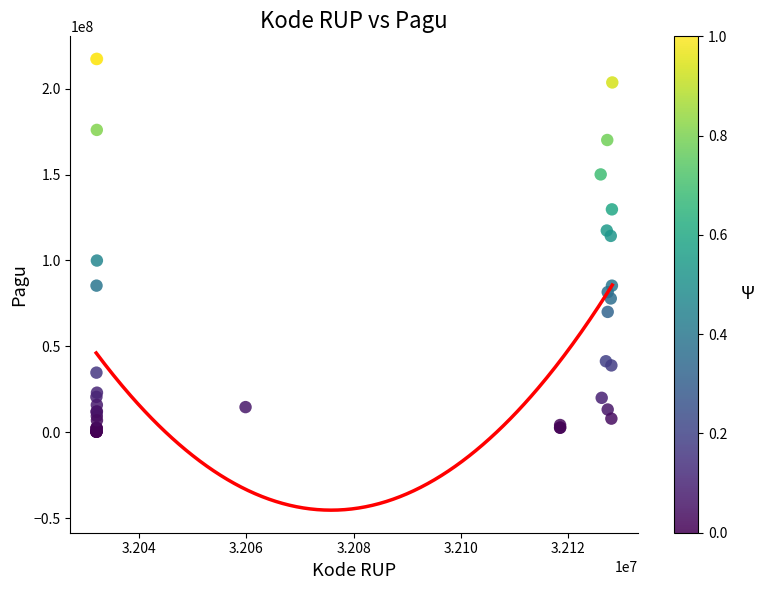

What Y value in the scatter plot is closest to 108830000?

114296000